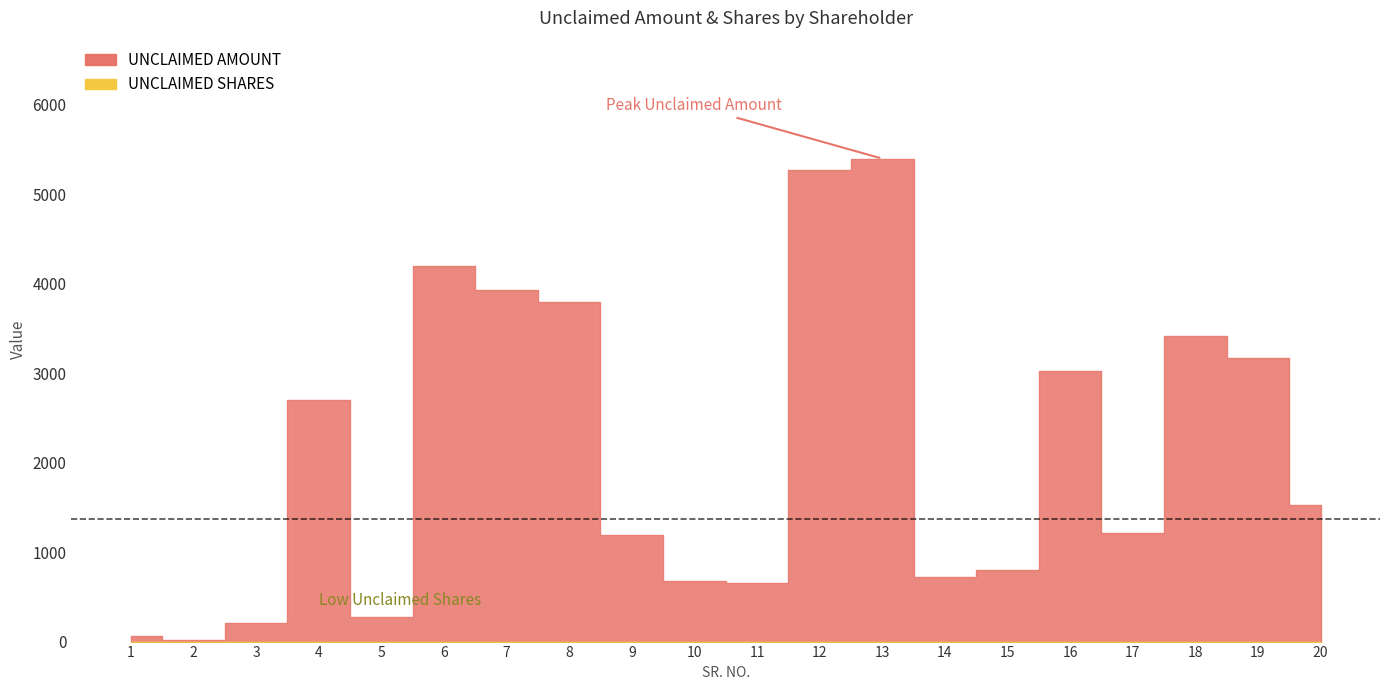

Which has a higher value, 14 or 8?

8